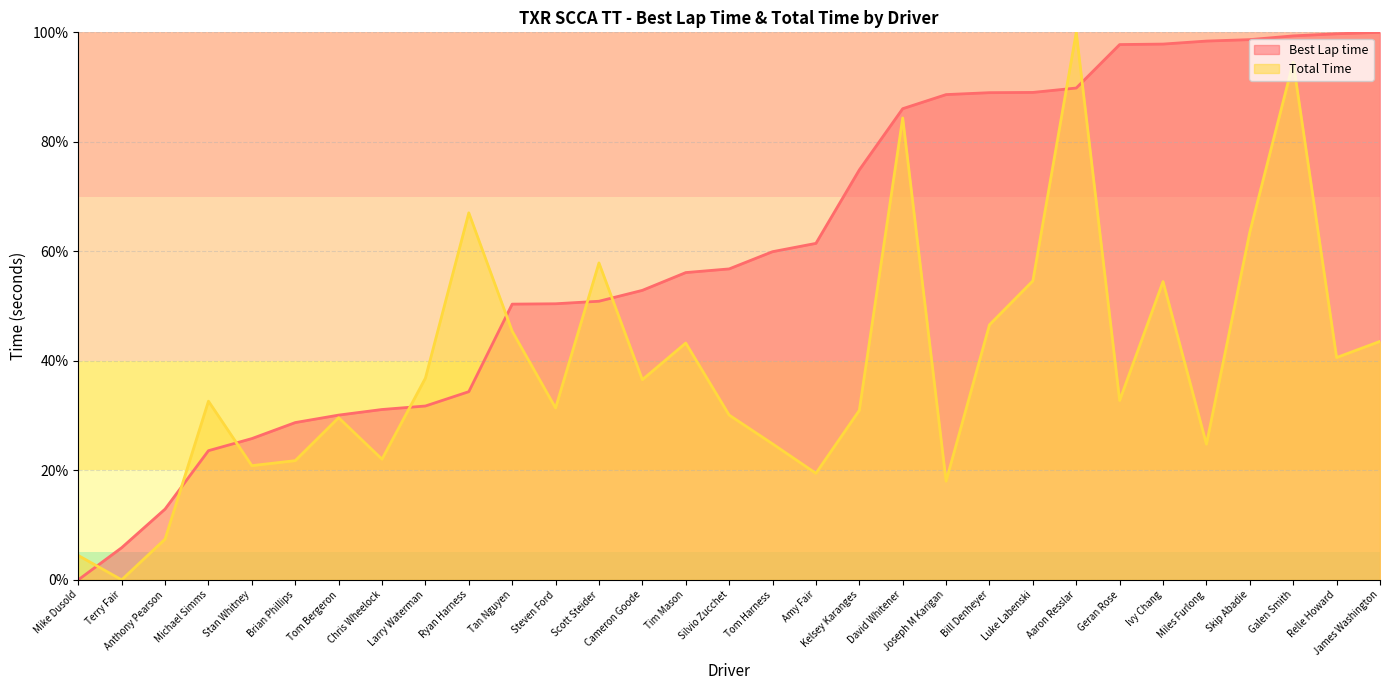

Where is Best Lap time nearest to the value 50?

Tan Nguyen